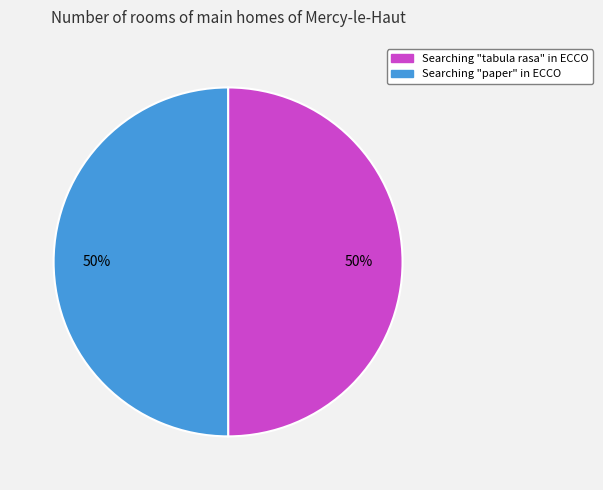

Approximately how many times larger is the value at Searching "tabula rasa" in ECCO compared to Searching "paper" in ECCO?

1.0